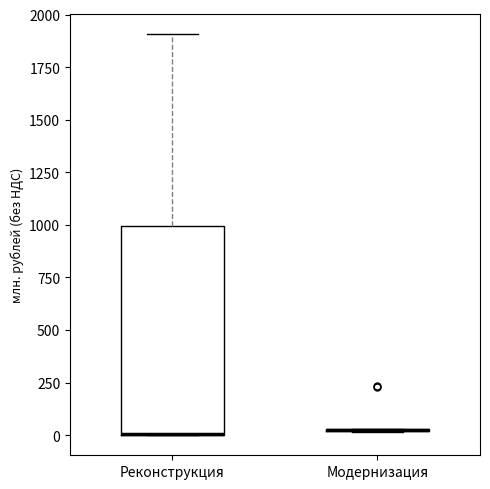

Comparing the boxes themselves (not the whiskers), which one is the tallest?

Реконструкция